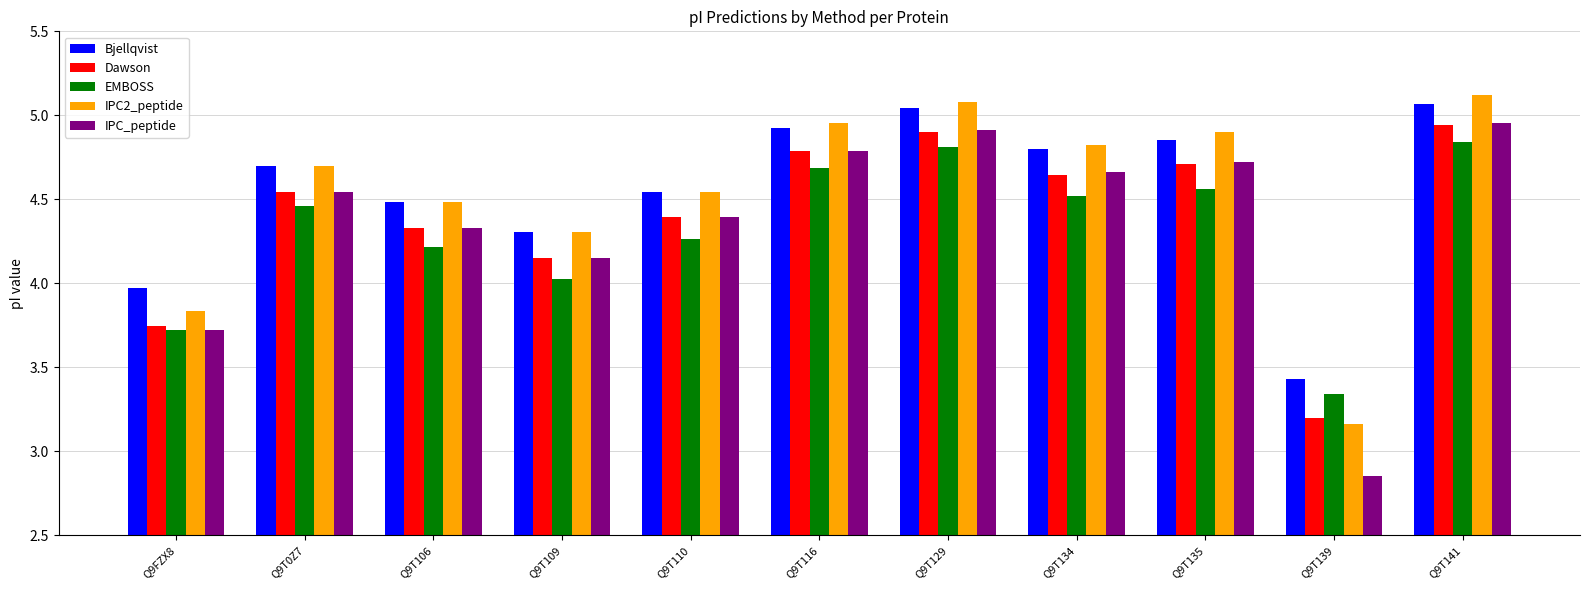

At which category is the sum across all series the highest?

Q9T141